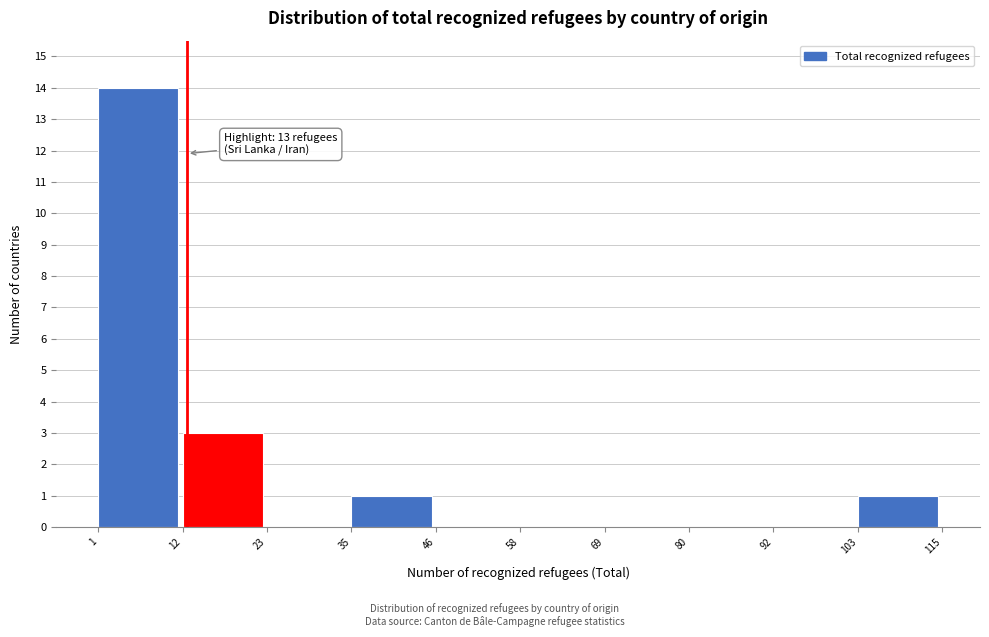

Over which range of the x-axis is the bar tallest?

1 to 12